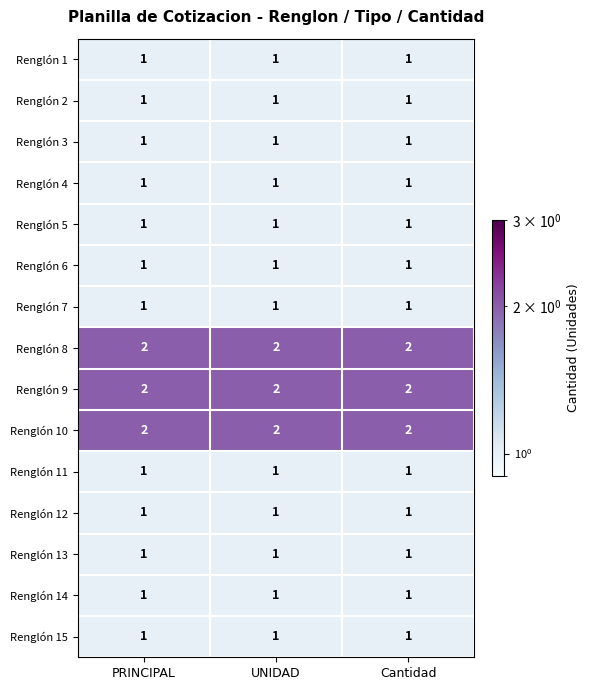

What is the greatest value displayed?

2